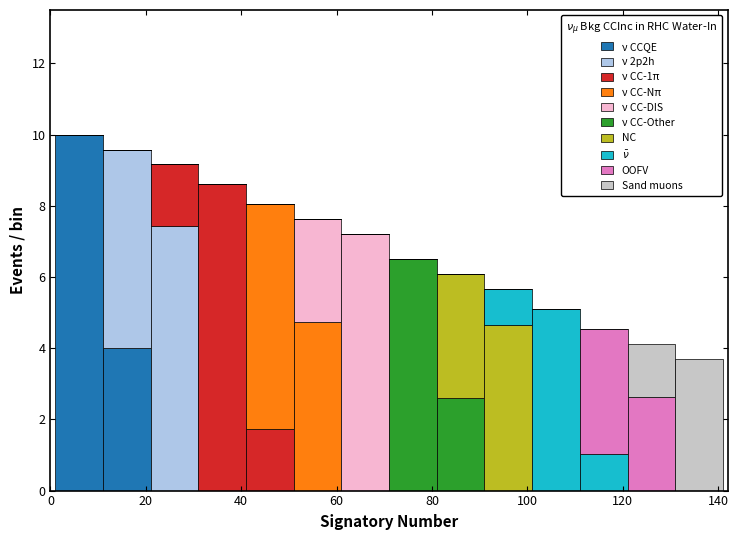

Which range on the x-axis has the tallest stacked bar (by total height)?

1 to 11